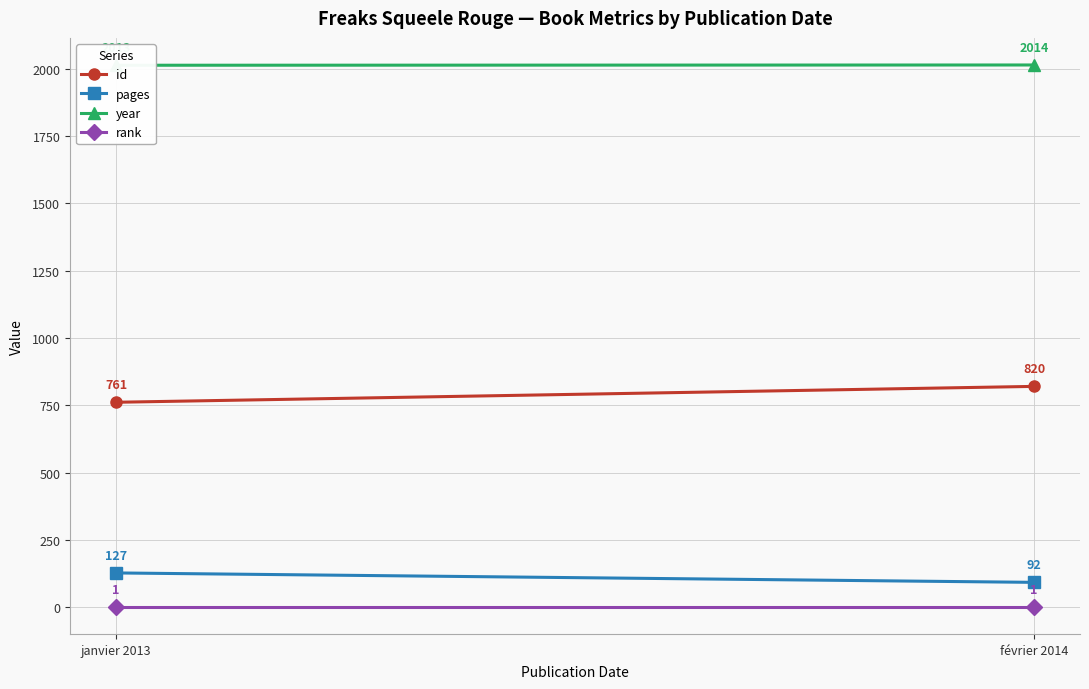

What are all the series names shown in the legend?

id, pages, year, rank